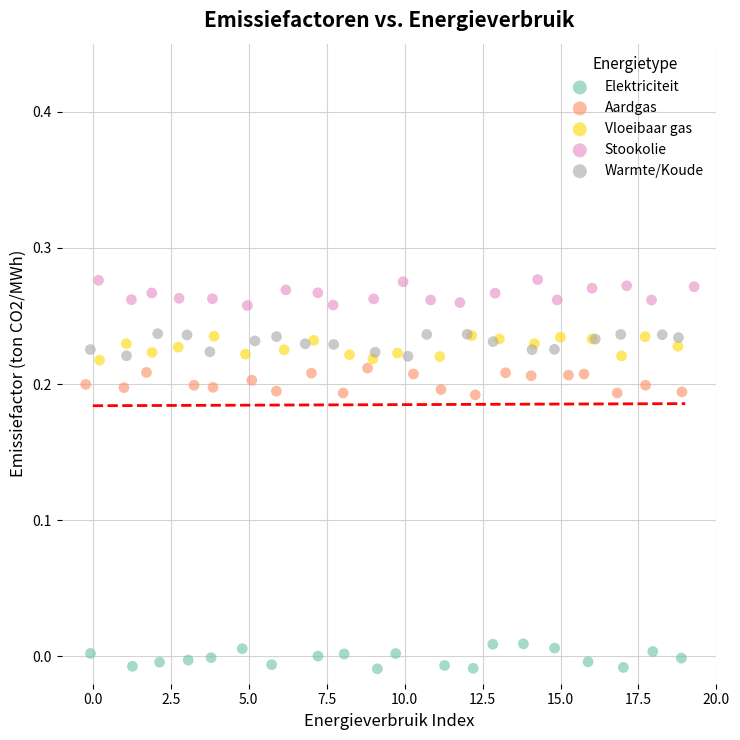

Which series reaches the maximum Y coordinate?

Stookolie